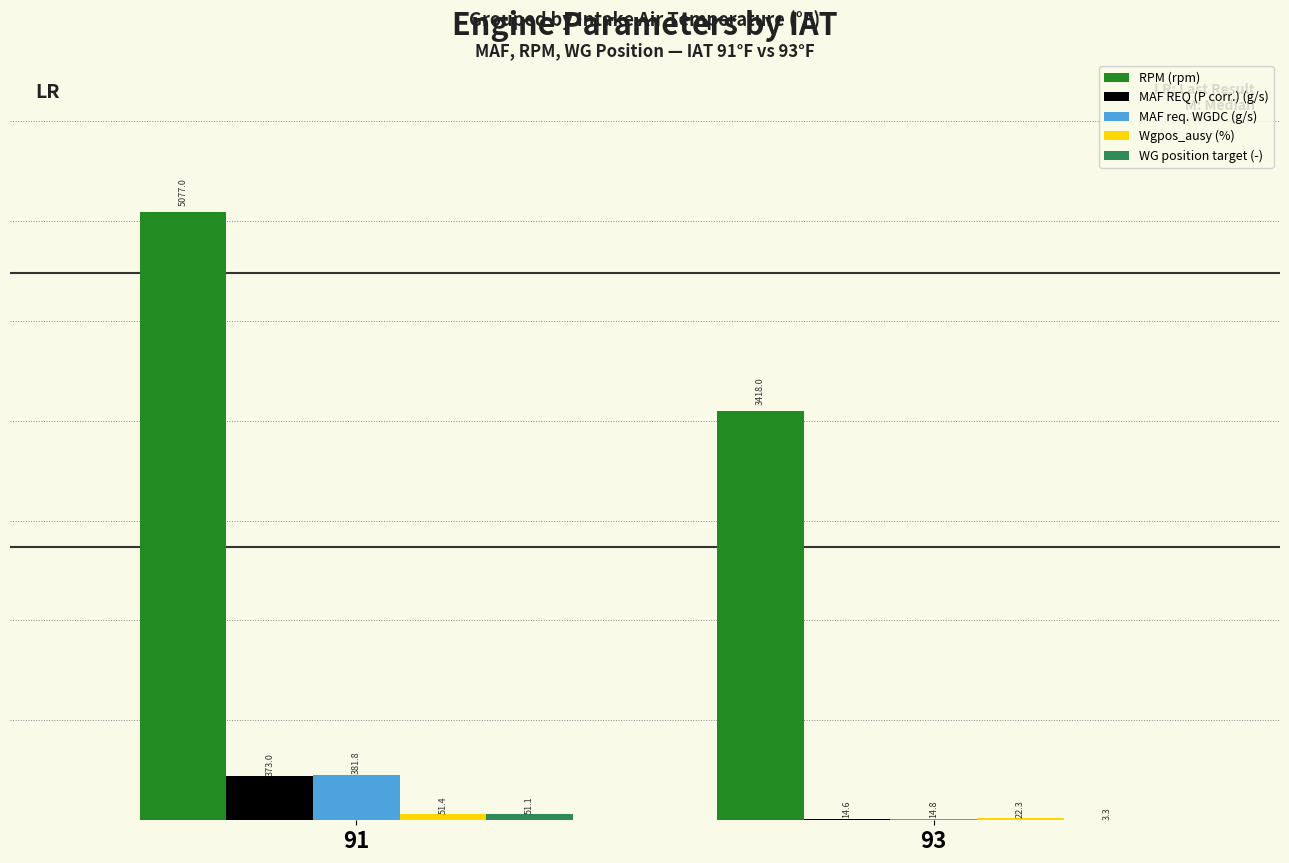

Is it true that RPM (rpm) equals 5077.0 at 91?

True